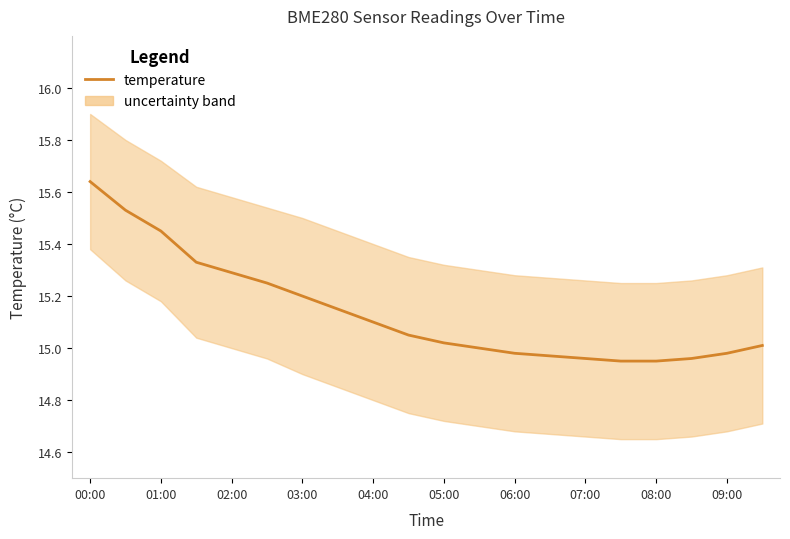

What is the smallest value displayed?

14.9